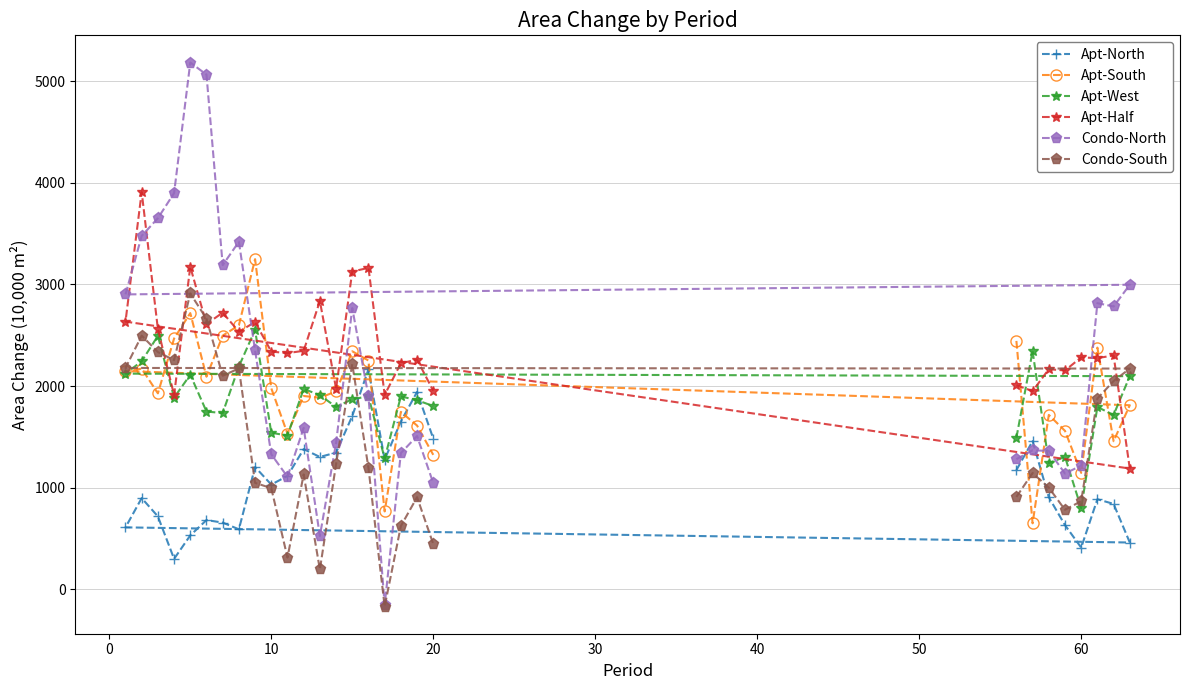

What is the lowest value of the Condo-North series?

-155